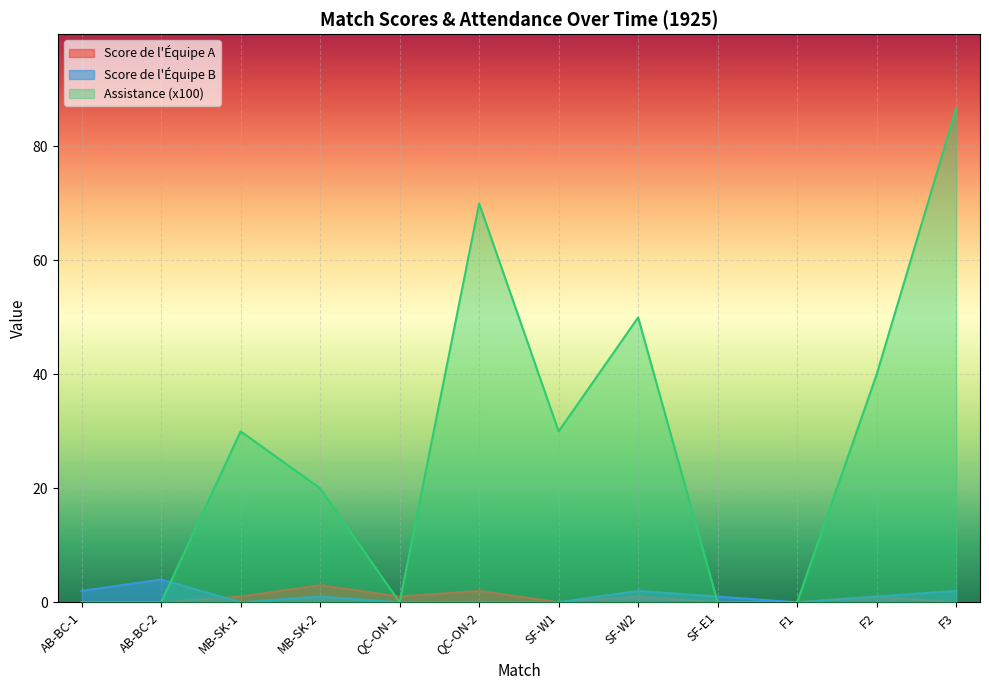

Rank the series at SF-W1 from highest to lowest value.

Assistance (x100), Score de l'Équipe A, Score de l'Équipe B